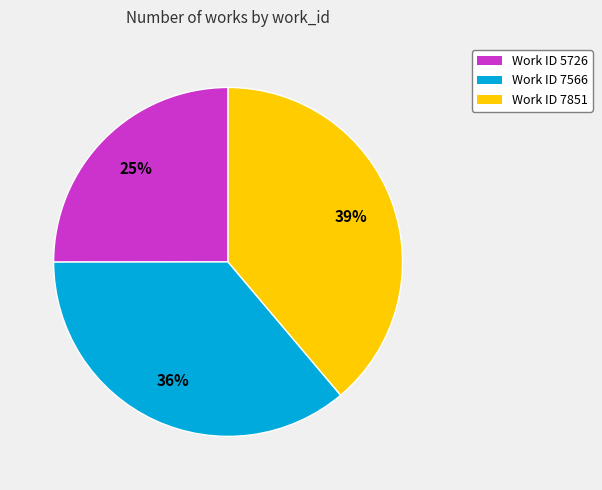

Is there any slice that represents more than half of the pie?

No